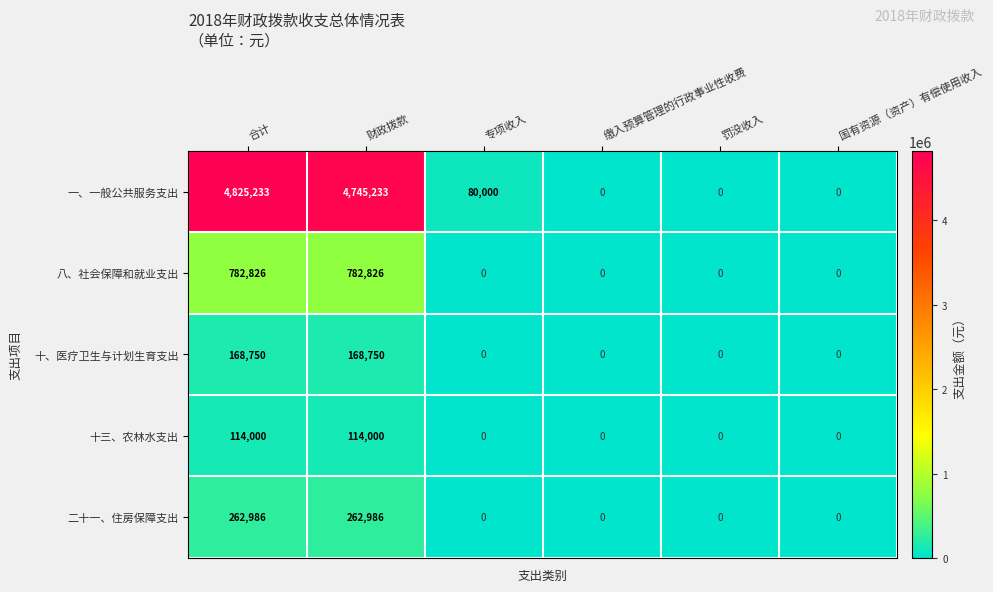

Rank the series by their maximum value, from lowest to highest.

十三、农林水支出, 十、医疗卫生与计划生育支出, 二十一、住房保障支出, 八、社会保障和就业支出, 一、一般公共服务支出